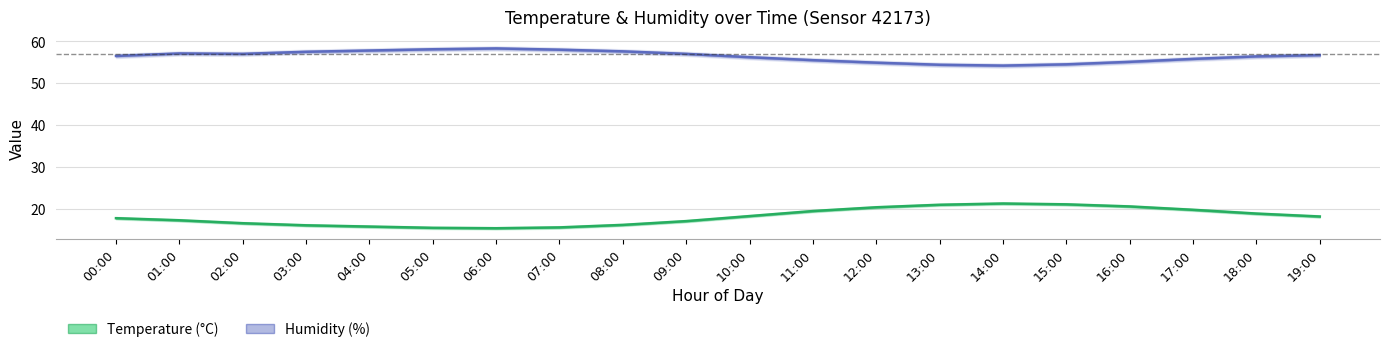

What is the difference between the maximum and minimum values in the Temperature (°C) series?

5.9